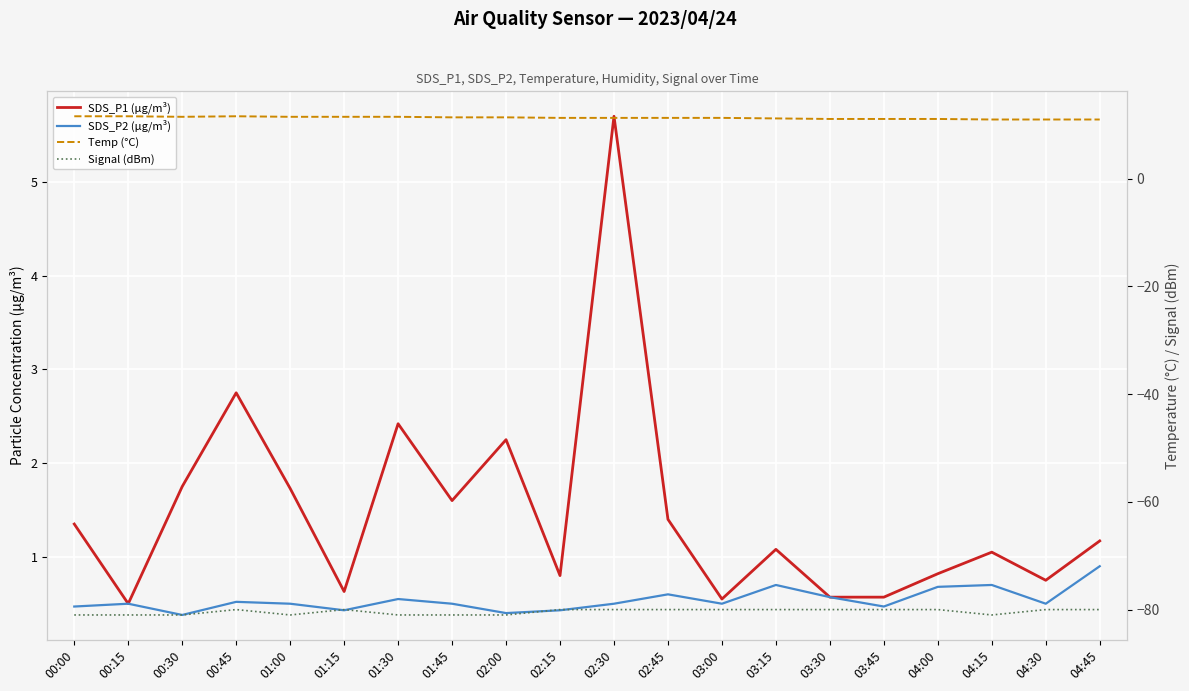

In Signal (dBm), how many points are higher than both neighbors (excluding endpoints)?

2